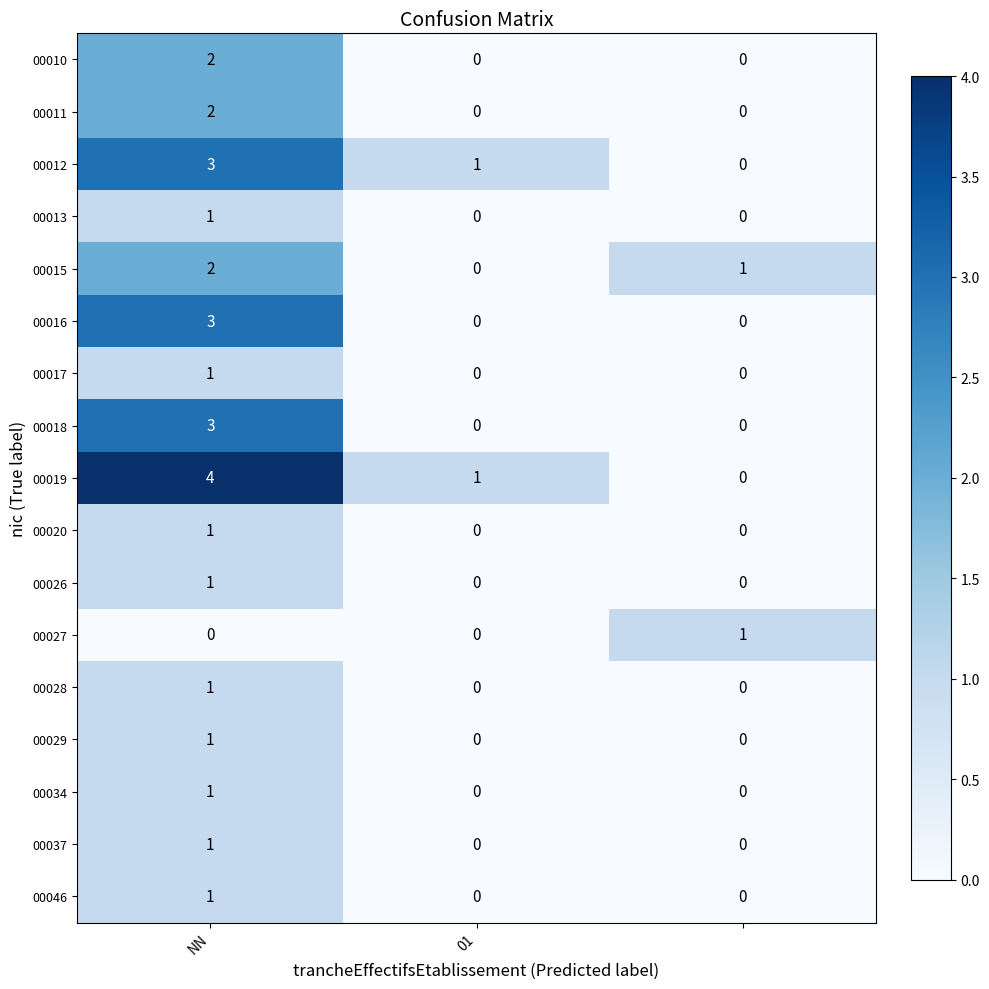

Which series has the widest spread of values?

00019